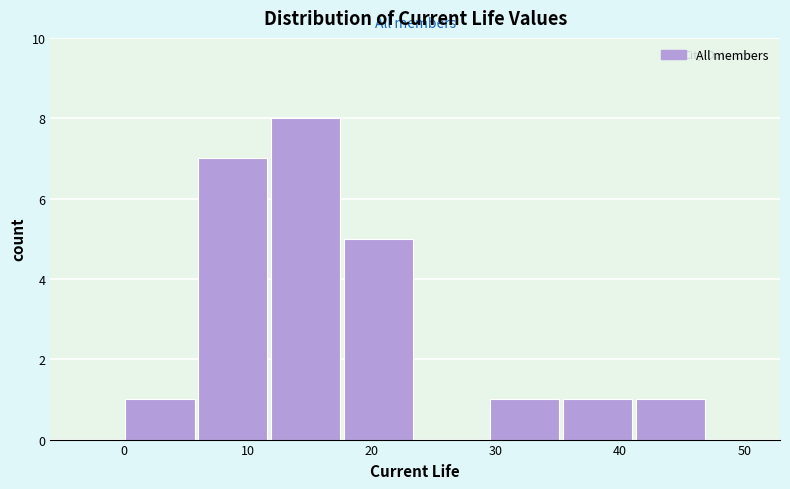

Over which range of the x-axis is the bar tallest?

12 to 18